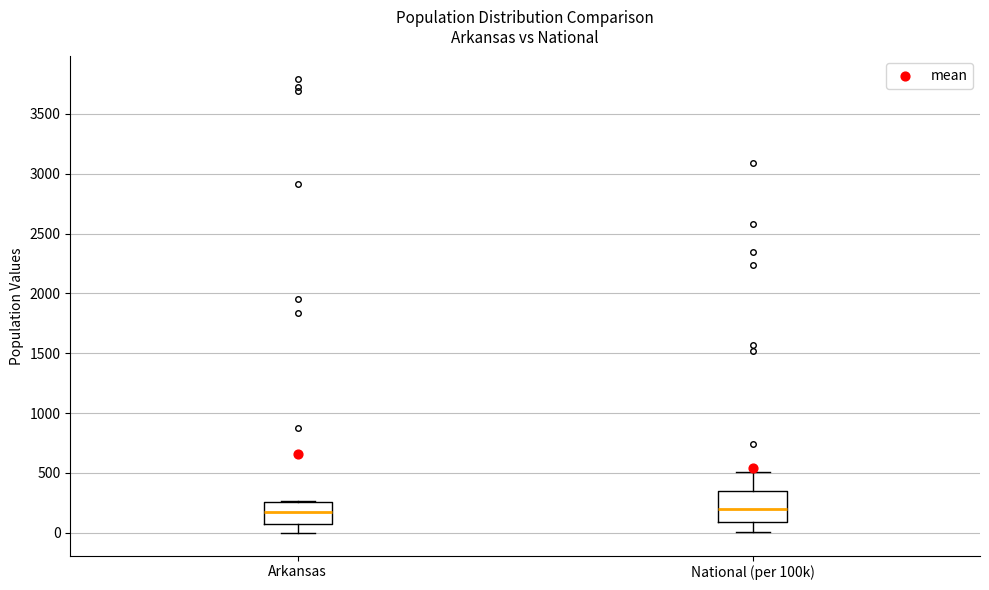

Which box is the tallest, from its lower edge to its upper edge?

National (per 100k)